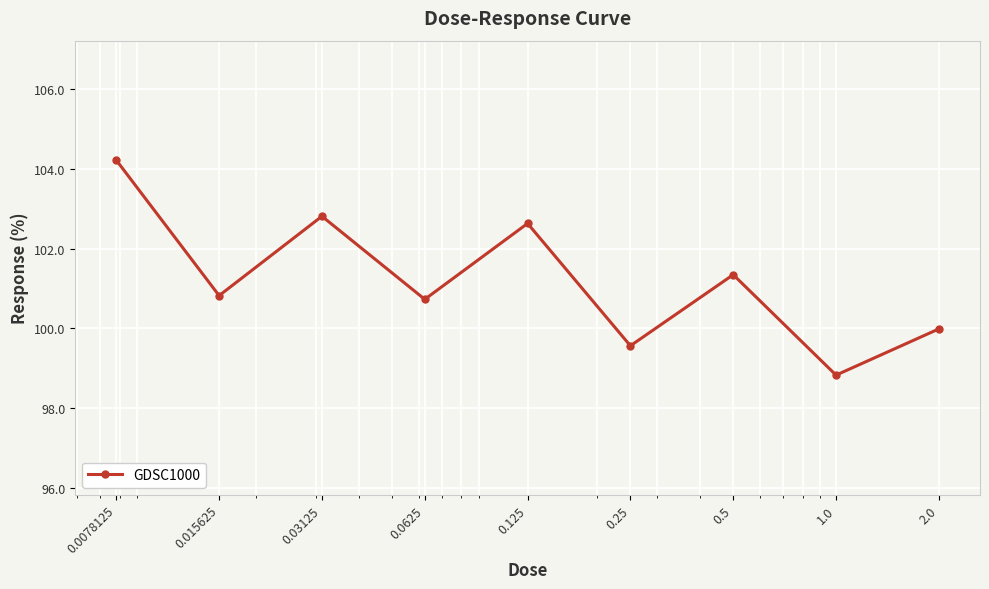

What is the difference between the maximum and minimum values?

5.4